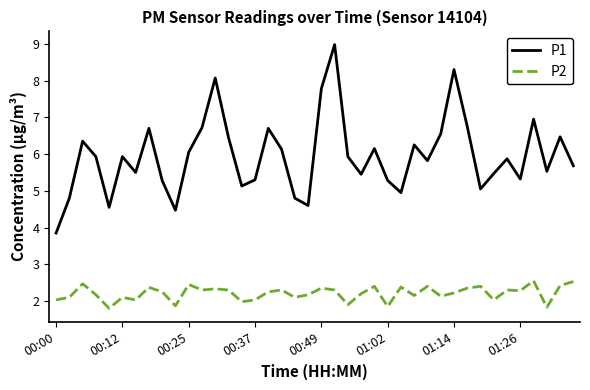

What is the lowest value of the P1 series?

3.9